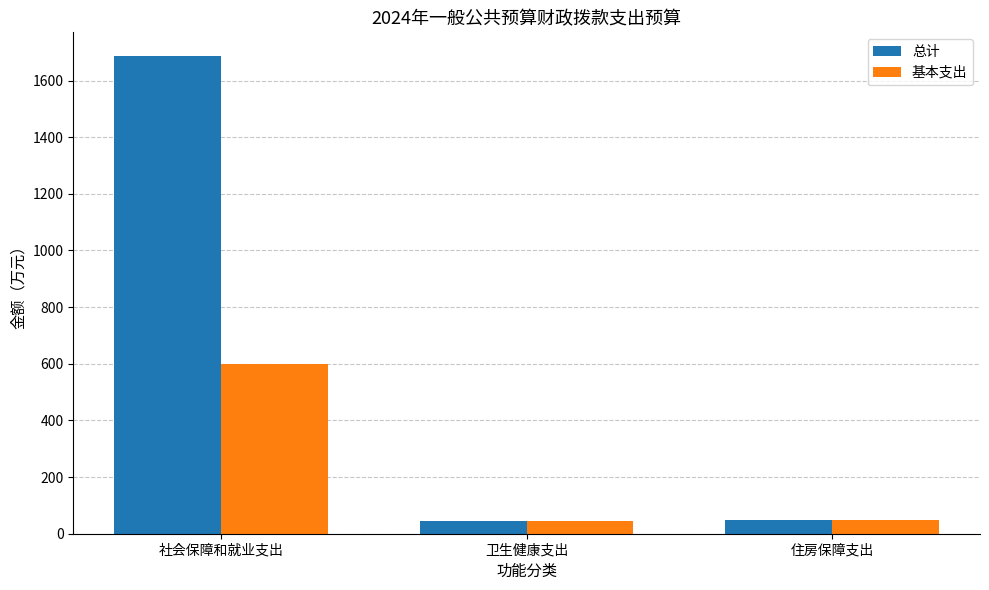

Is it true that 总计 equals 1686.0 at 社会保障和就业支出?

True